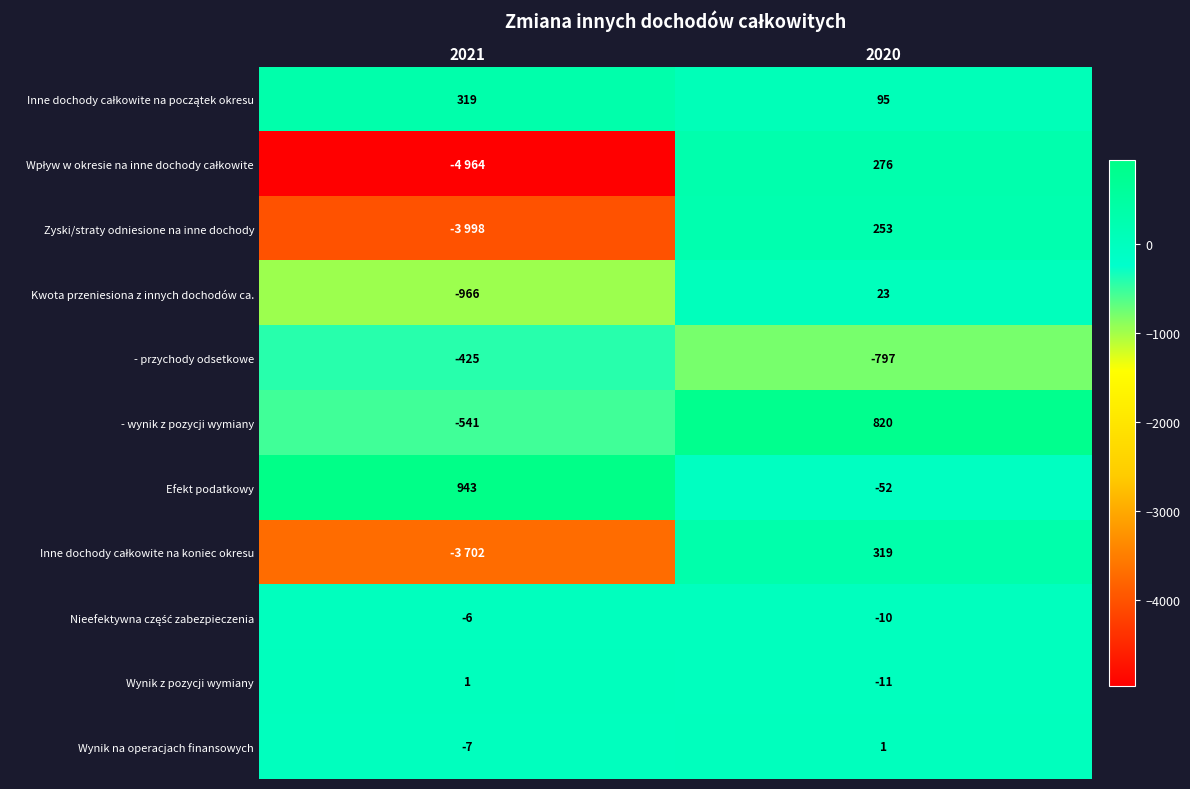

What is the average value of the Wynik na operacjach finansowych series?

-3